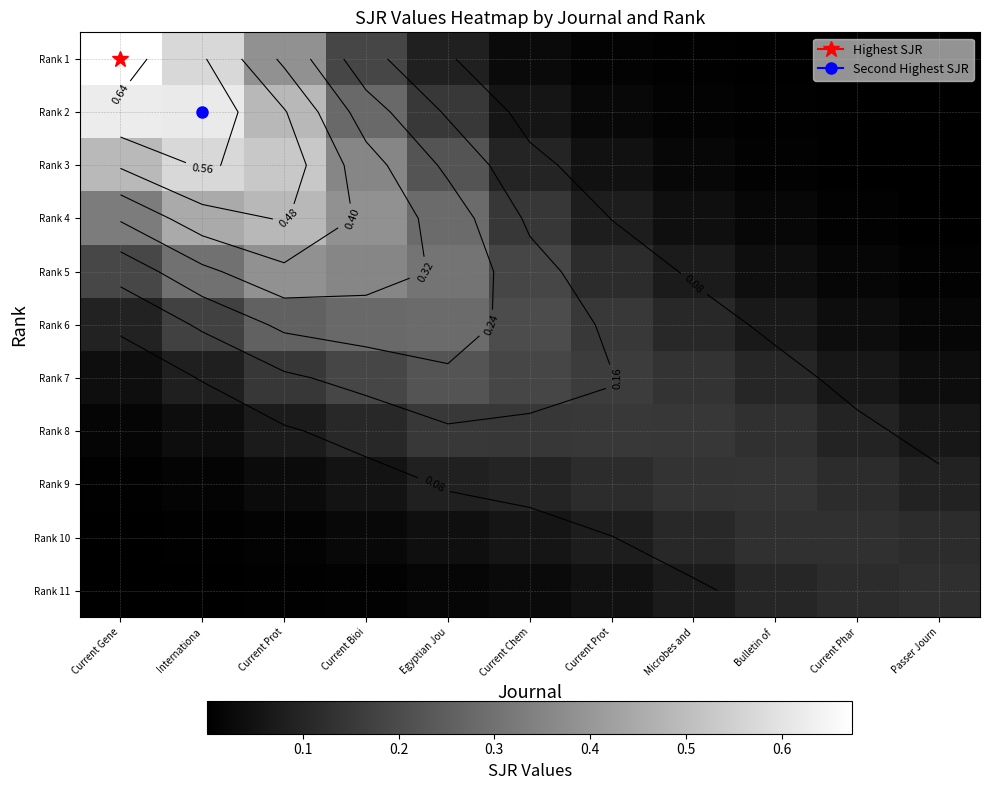

True or false: Rank 7 has a value of 0.1 at Internationa.

True